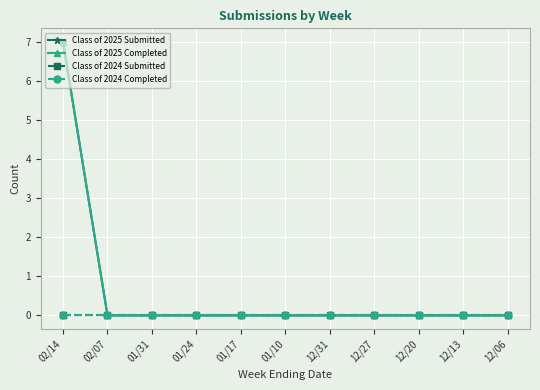

At which category is the sum across all series the highest?

02/14